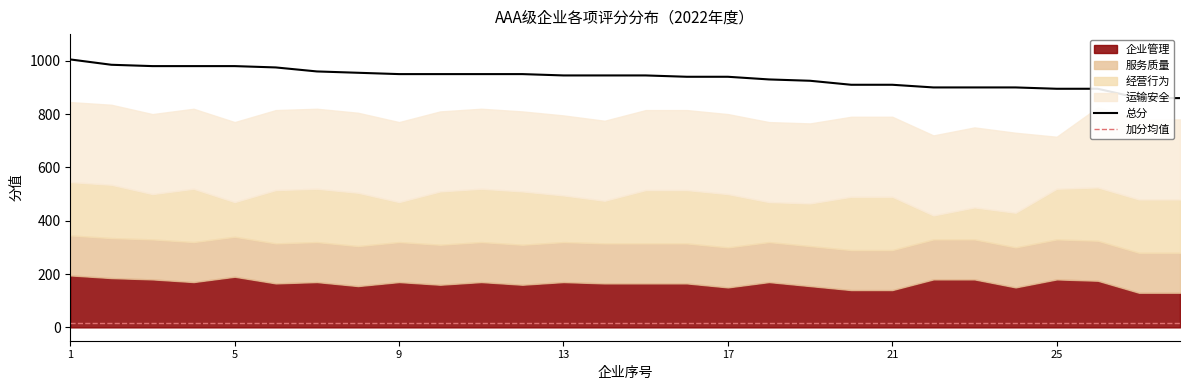

True or false: 加分项目 and 服务质量 cross at least once.

False